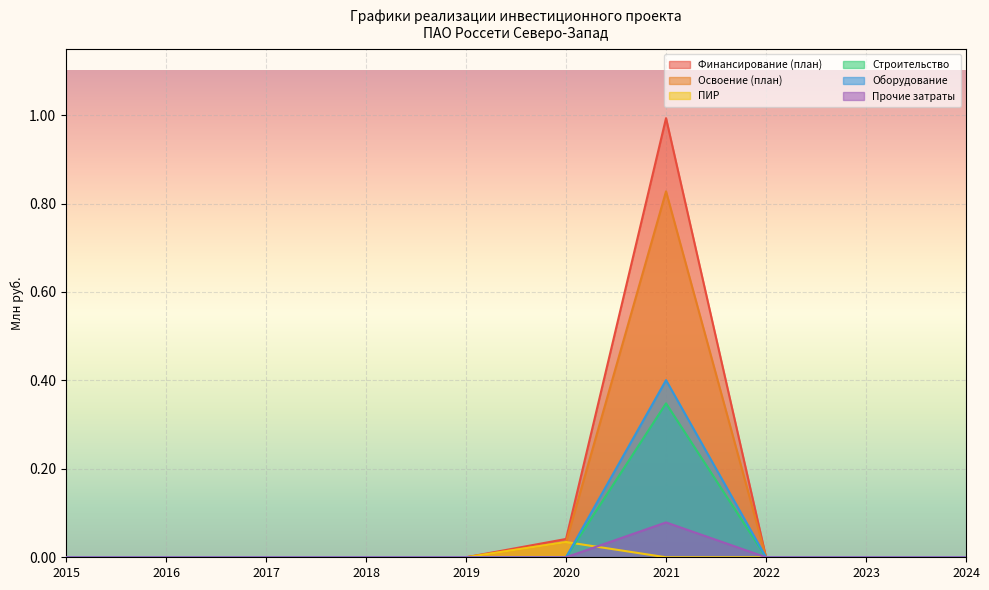

At which category is the sum across all series the highest?

2021